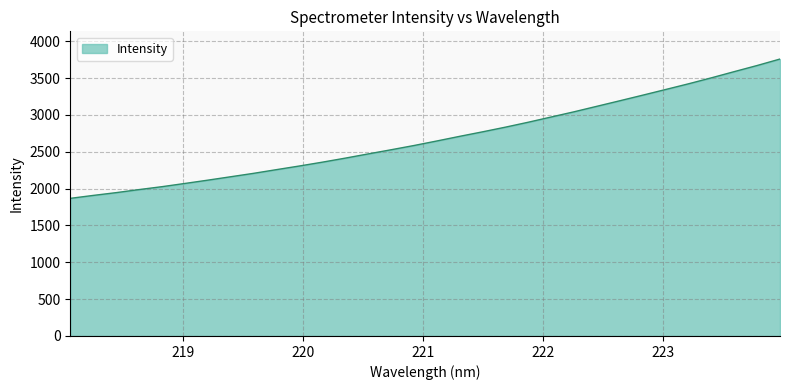

What is the greatest value displayed?

3758.2